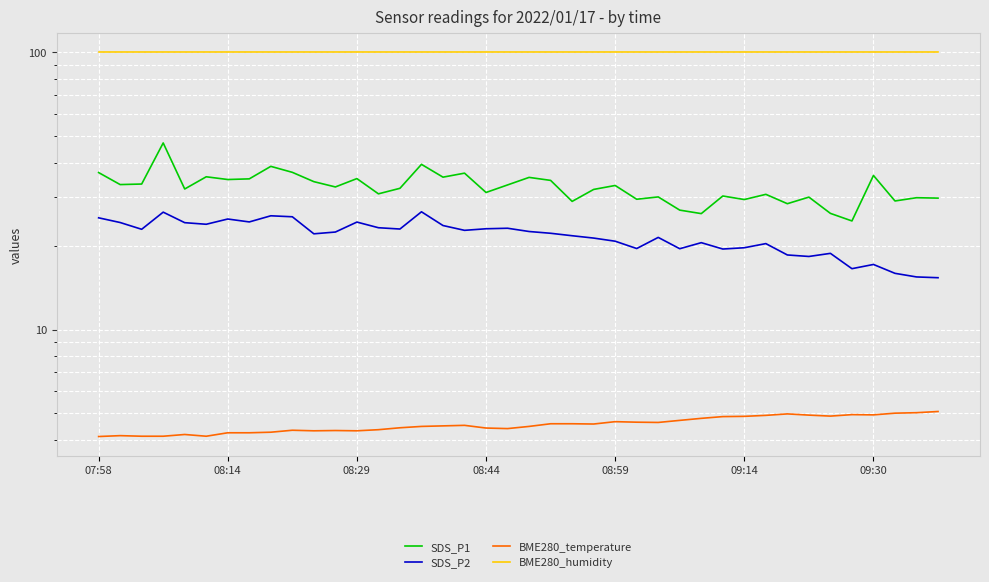

True or false: SDS_P1 and BME280_humidity cross at least once.

False